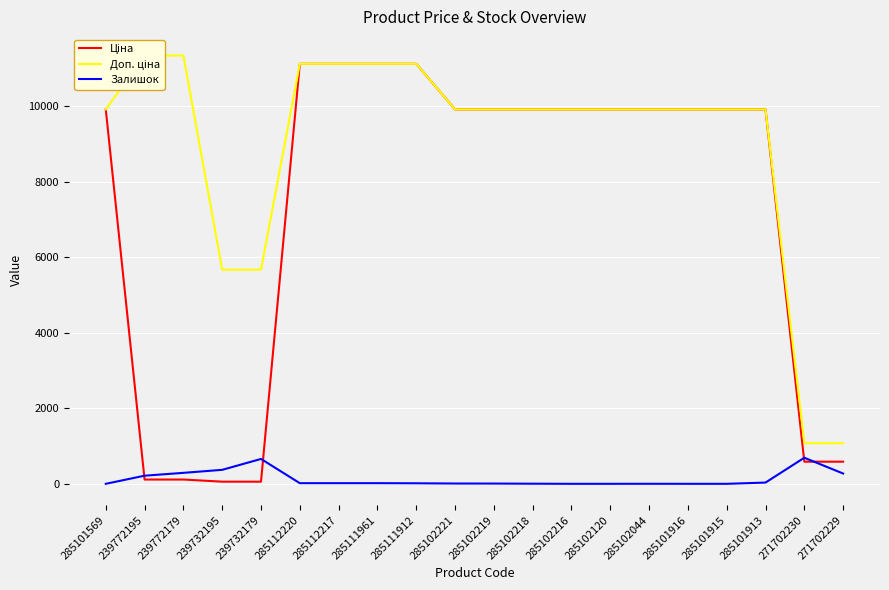

What is the total value across all series at 239772179?

11737.3